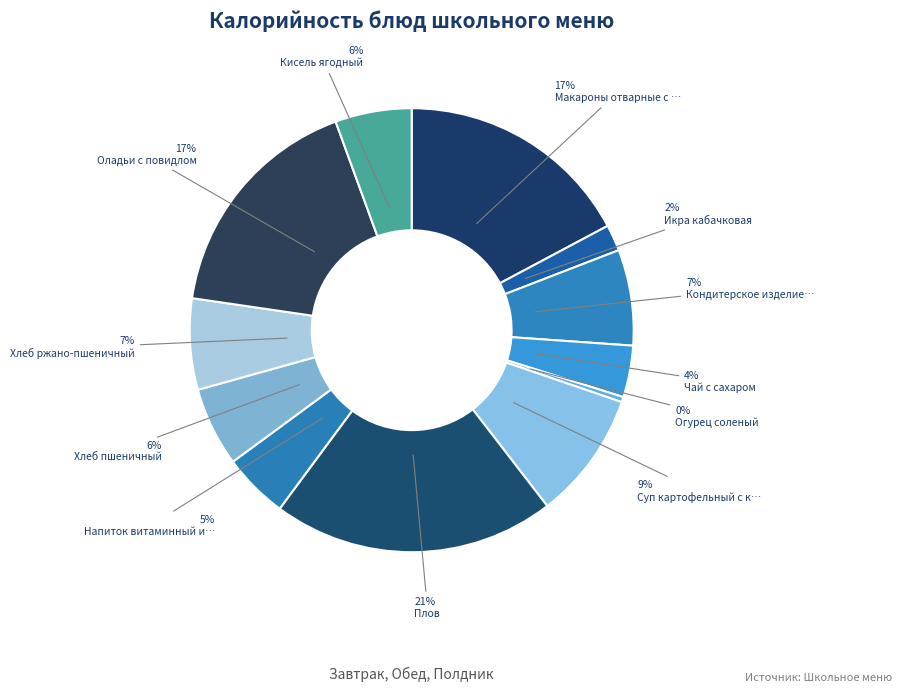

How many slices are in this pie chart?

12